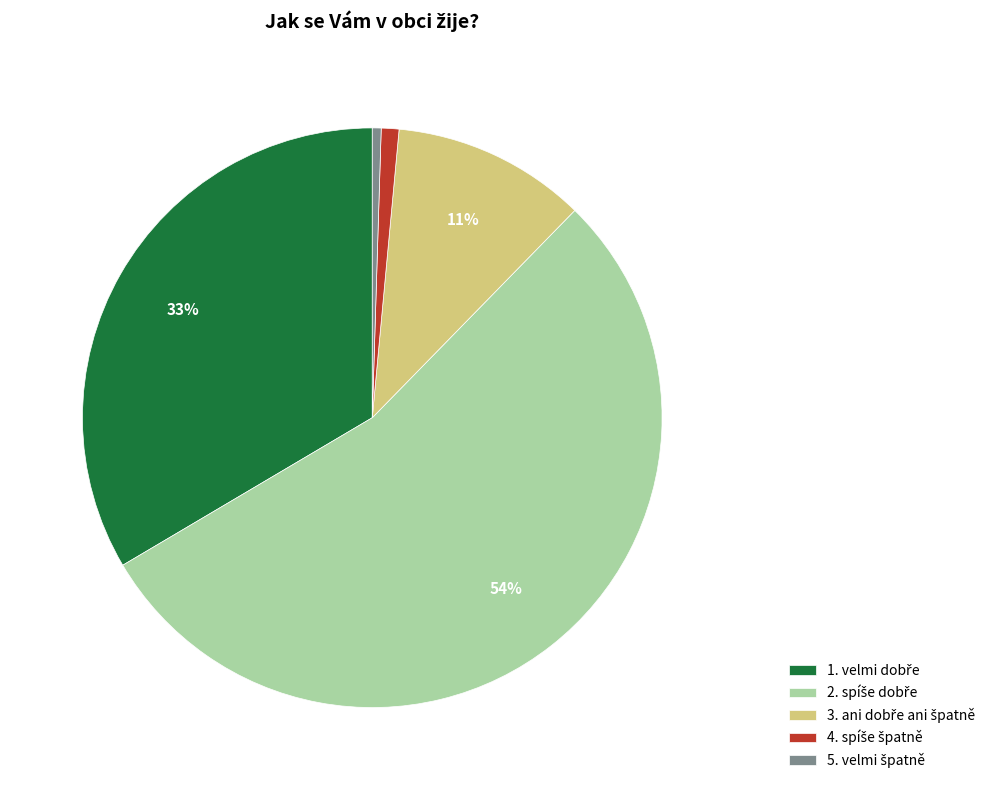

Does any single category account for the majority?

Yes